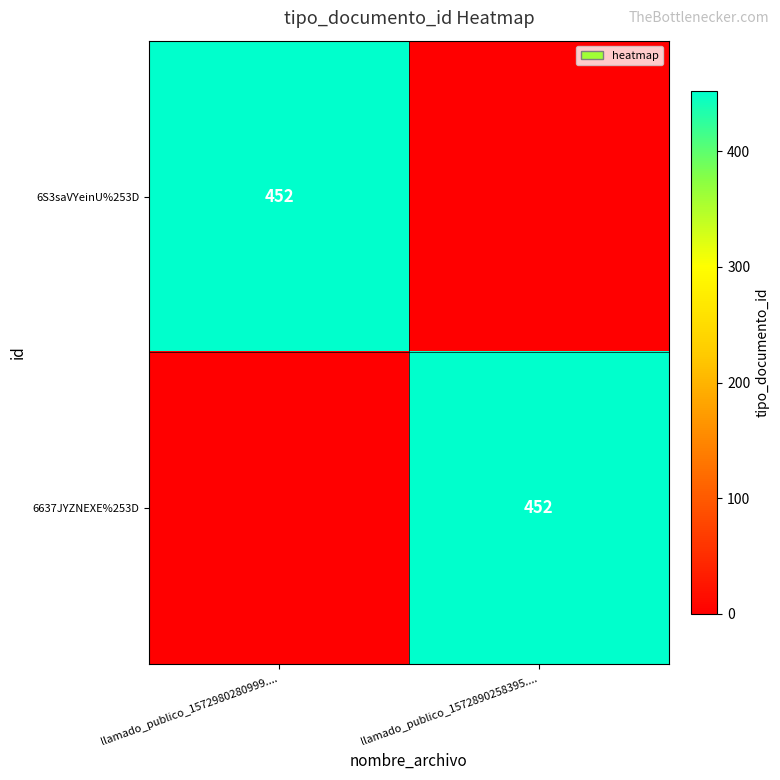

The 6637JYZNEXE%253D series shows 232 at llamado_publico_1572890258395..... True or false?

False